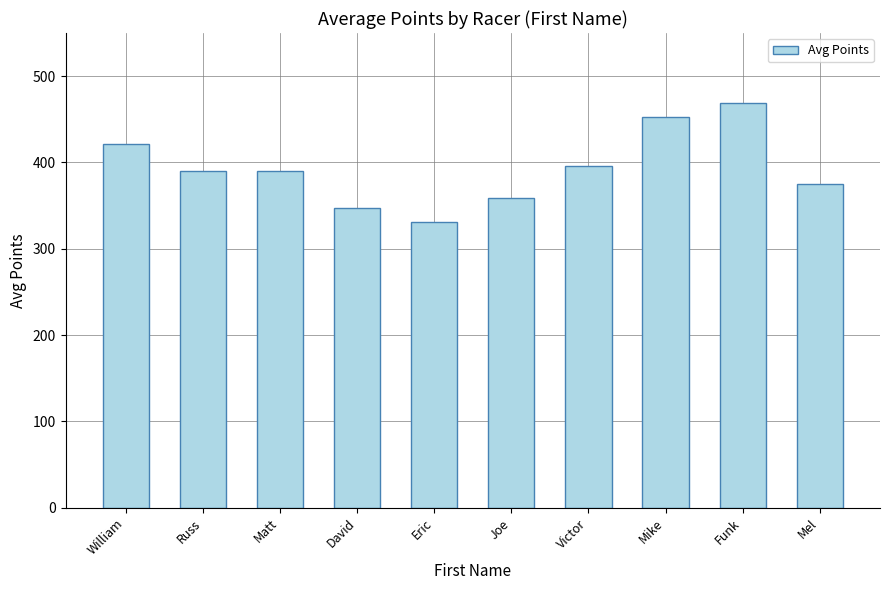

What position from the left is Russ?

2